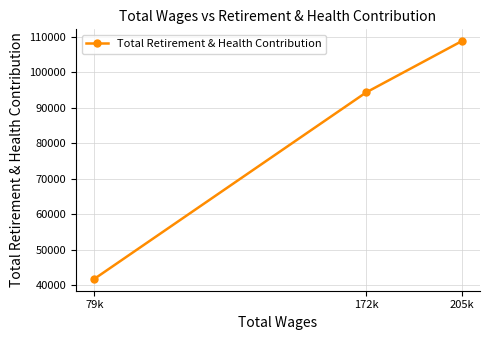

Is this an area chart (filled region under the line)?

No